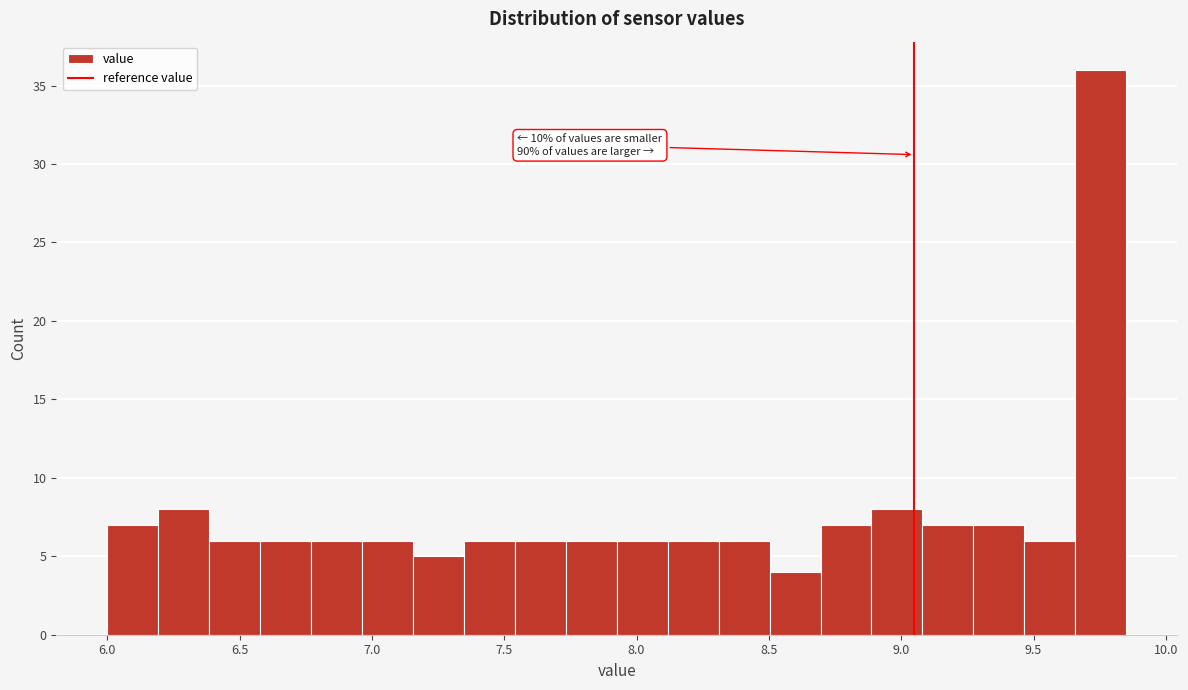

Around what value on the x-axis is the tallest bar? Give the approximate position of its centre, as read against the axis.

9.75